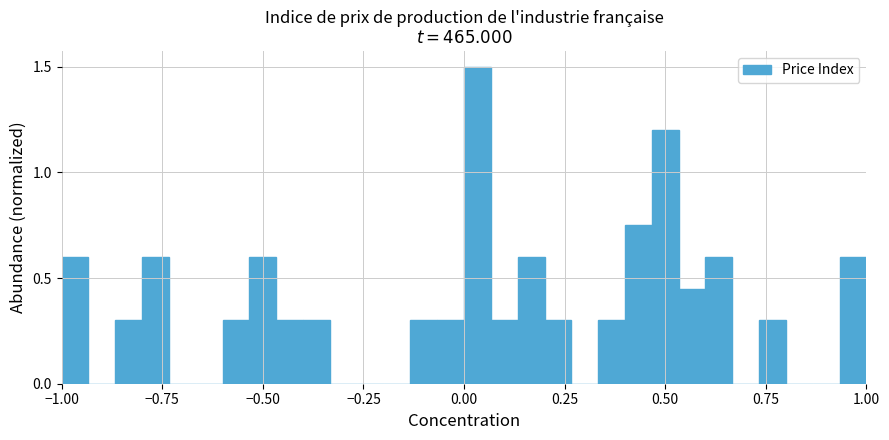

Around what value on the x-axis is the tallest bar? Give the approximate position of its centre, as read against the axis.

0.05